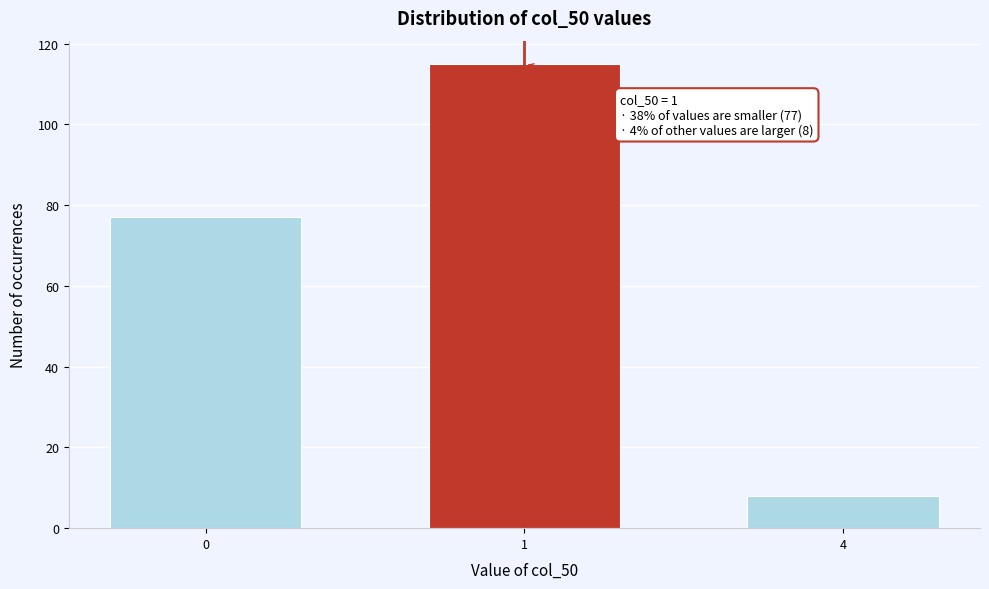

Reading left to right, list all the values displayed in this chart.

0=77	1=115	4=8